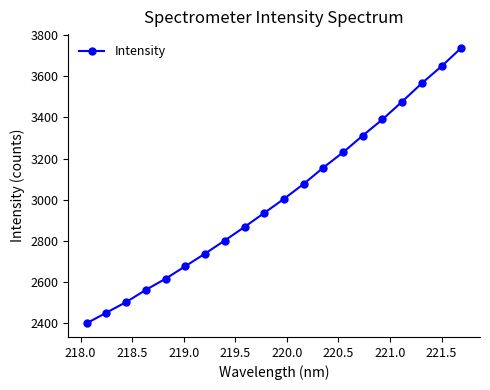

What is the average value?

3007.6